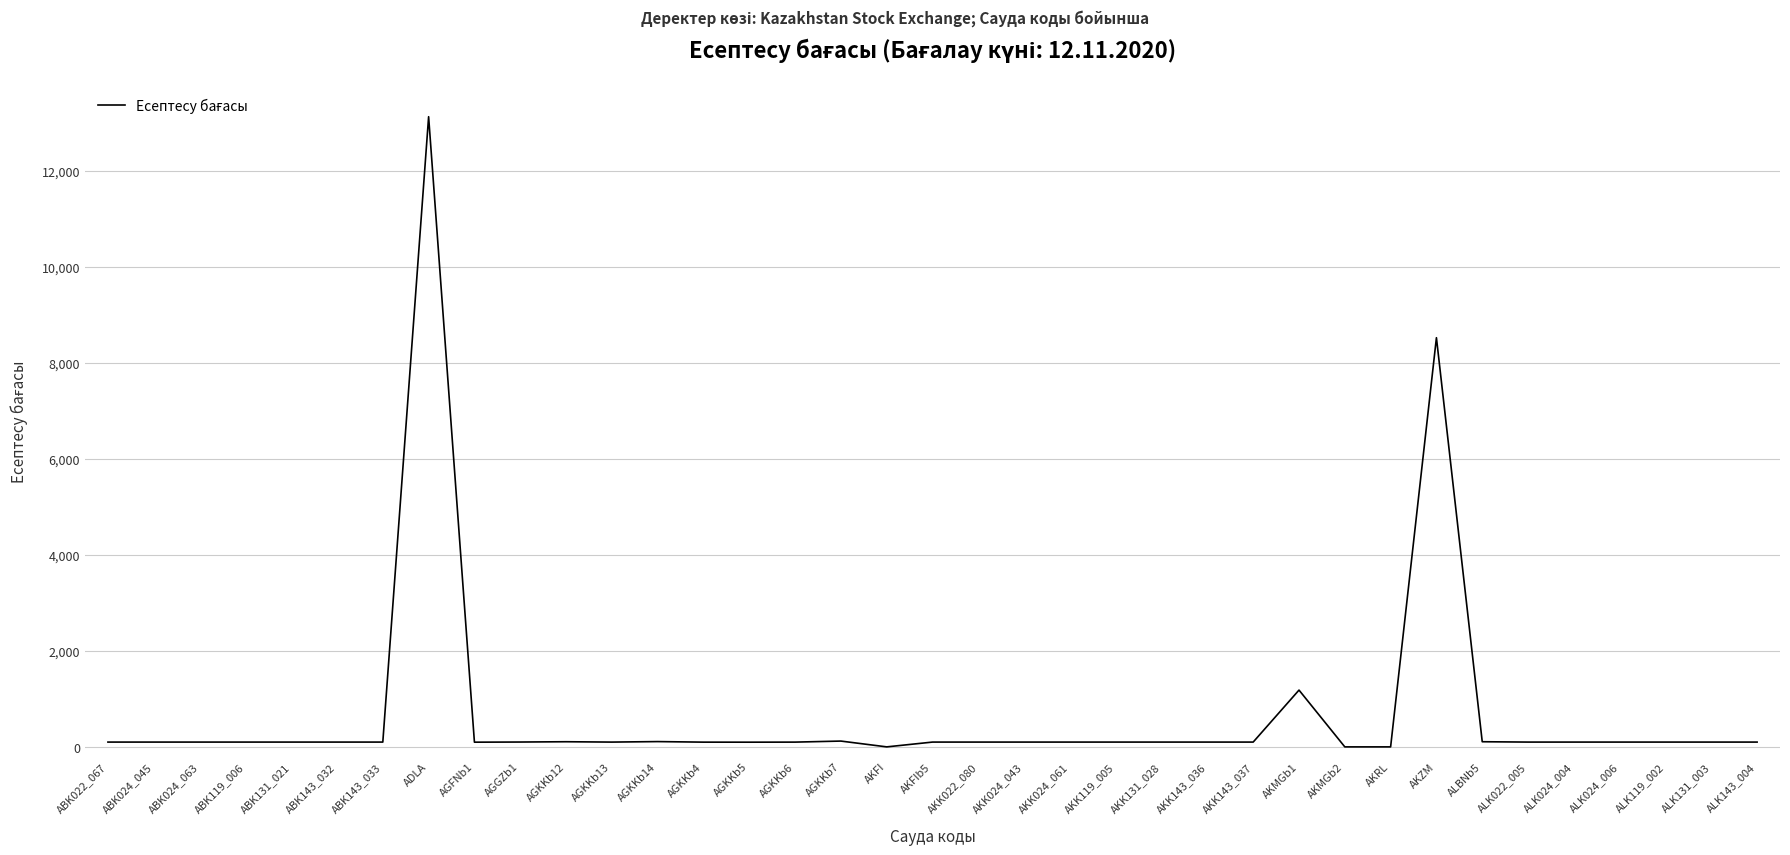

The chart shows a value of 8521.9 at AKZM. True or false?

True